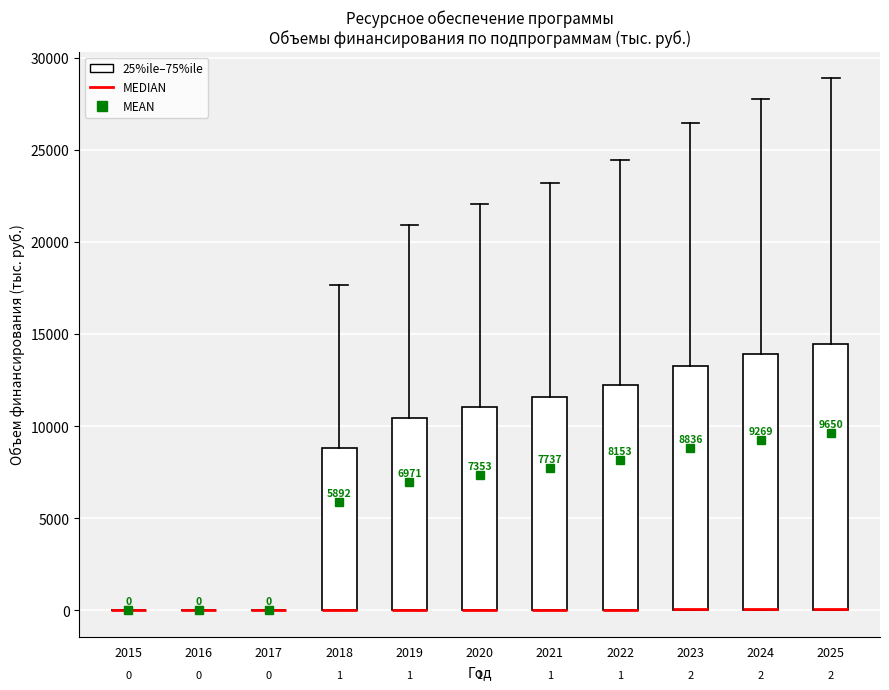

Comparing the boxes themselves (not the whiskers), which one is the tallest?

2025